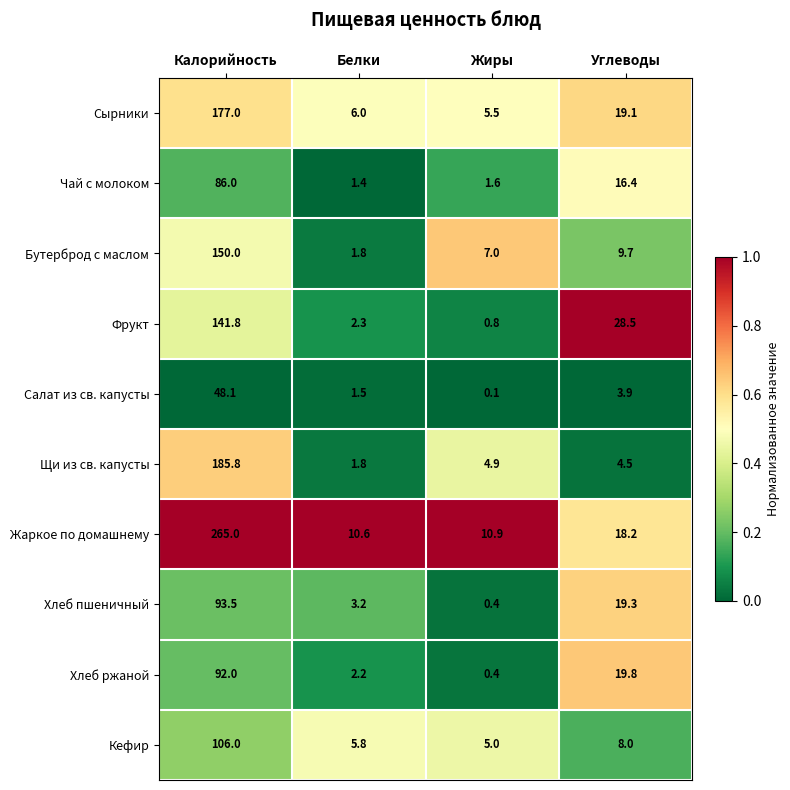

Which series has the largest range (max minus min)?

Жаркое по домашнему